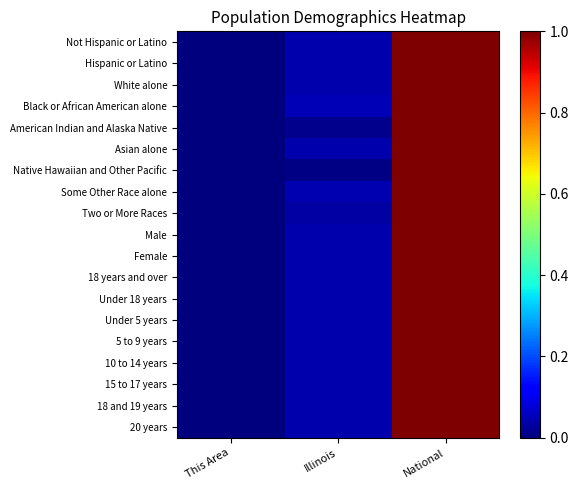

Reading right to left, what are all the values shown in this chart?

Not Hispanic or Latino: National=1.0	Illinois=0.0	This Area=0.0
Hispanic or Latino: National=1.0	Illinois=0.0	This Area=0.0
White alone: National=1.0	Illinois=0.0	This Area=0.0
Black or African American alone: National=1.0	Illinois=0.0	This Area=0.0
American Indian and Alaska Native: National=1.0	Illinois=0.0	This Area=0.0
Asian alone: National=1.0	Illinois=0.0	This Area=0.0
Native Hawaiian and Other Pacific: National=1.0	Illinois=0.0	This Area=0.0
Some Other Race alone: National=1.0	Illinois=0.0	This Area=0.0
Two or More Races: National=1.0	Illinois=0.0	This Area=0.0
Male: National=1.0	Illinois=0.0	This Area=0.0
Female: National=1.0	Illinois=0.0	This Area=0.0
18 years and over: National=1.0	Illinois=0.0	This Area=0.0
Under 18 years: National=1.0	Illinois=0.0	This Area=0.0
Under 5 years: National=1.0	Illinois=0.0	This Area=0.0
5 to 9 years: National=1.0	Illinois=0.0	This Area=0.0
10 to 14 years: National=1.0	Illinois=0.0	This Area=0.0
15 to 17 years: National=1.0	Illinois=0.0	This Area=0.0
18 and 19 years: National=1.0	Illinois=0.0	This Area=0.0
20 years: National=1.0	Illinois=0.0	This Area=0.0